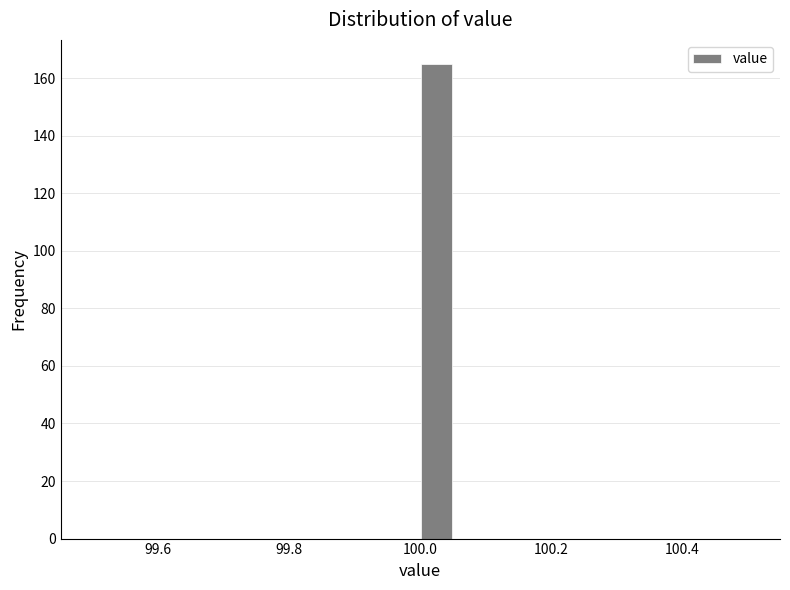

Read against the x-axis, roughly where is the centre of the tallest bar?

100.02